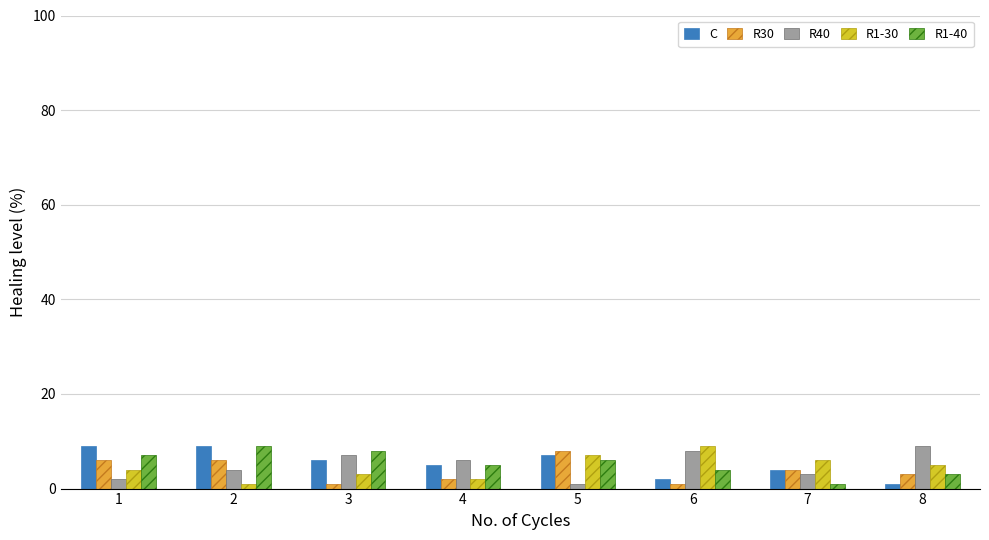

True or false: C has a value of 8 at 4.

False